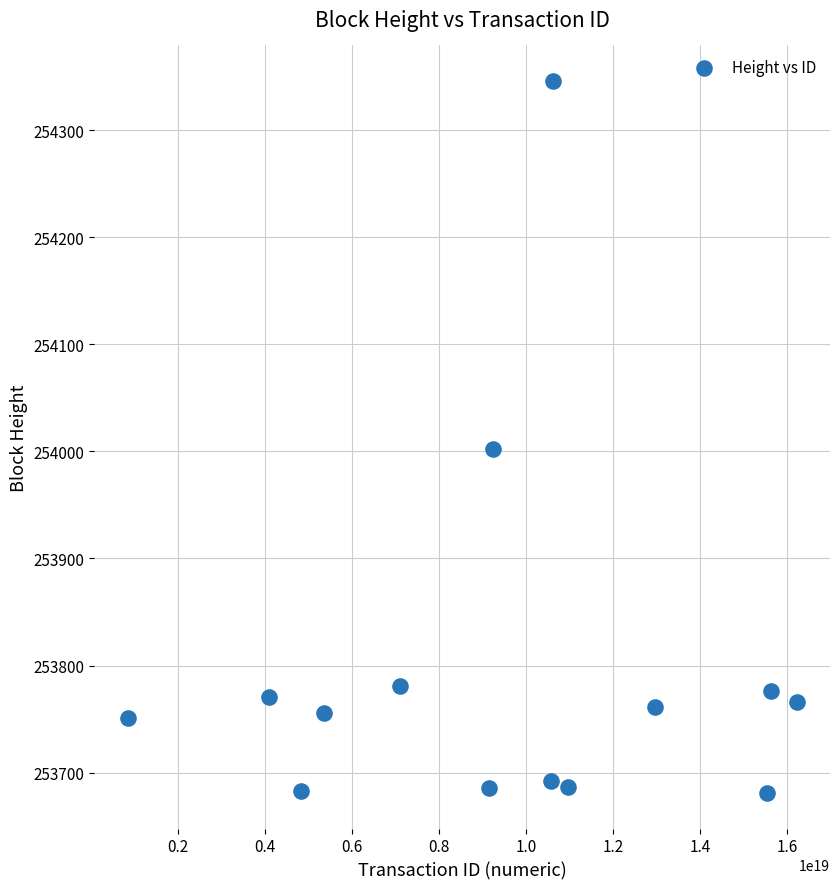

What is the range of Y values (max minus min)?

665